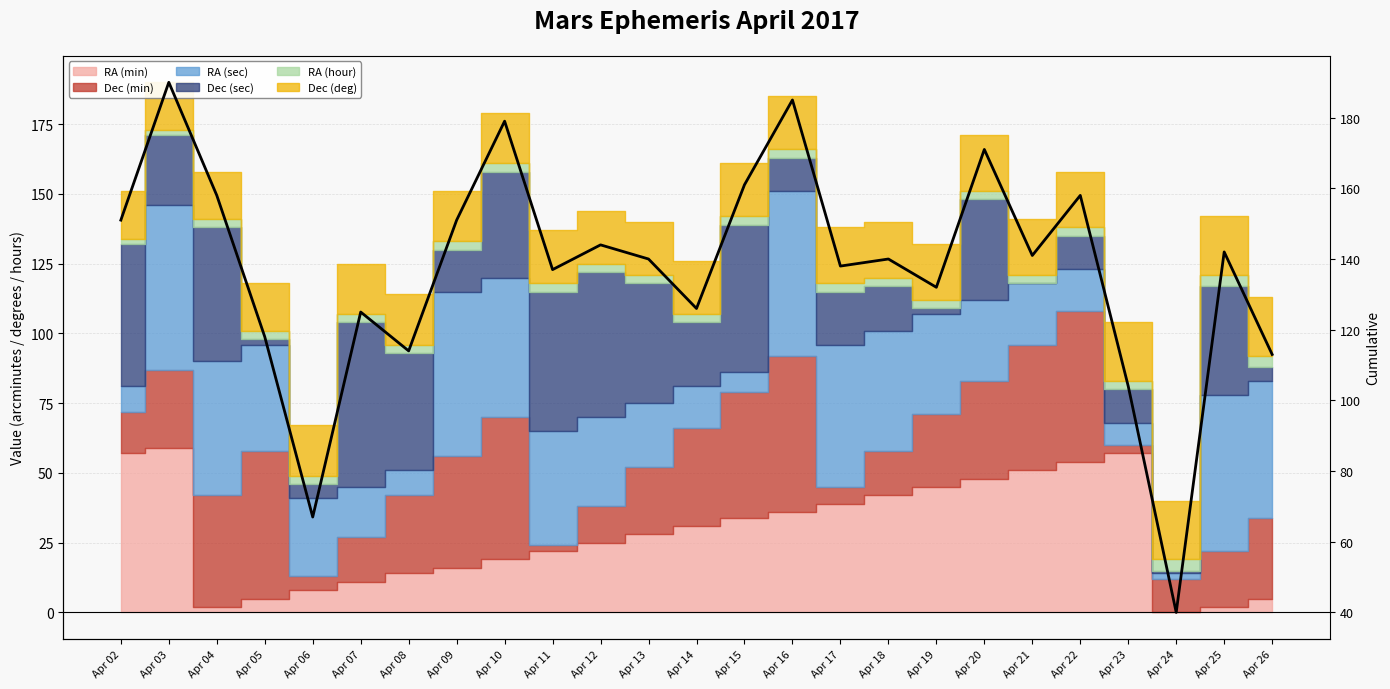

How many values exceed 140?

12